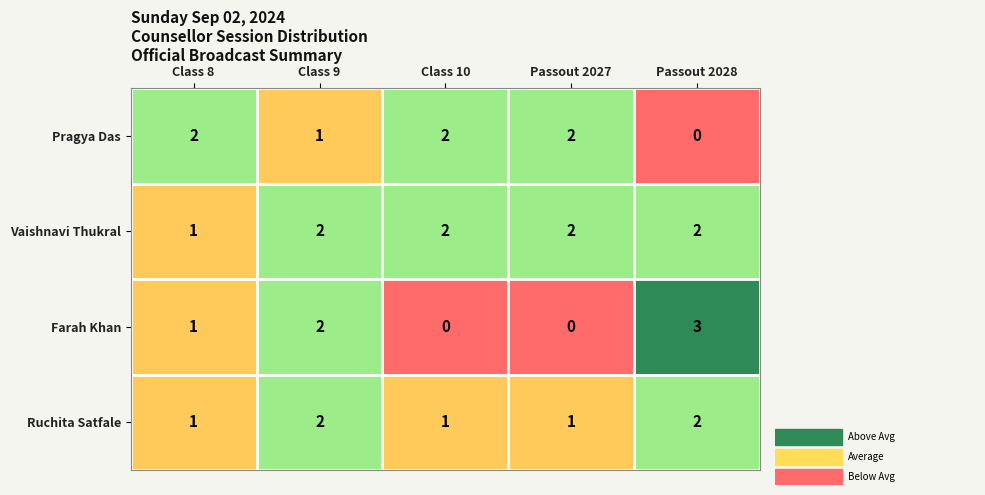

What is the maximum value shown in the chart?

3